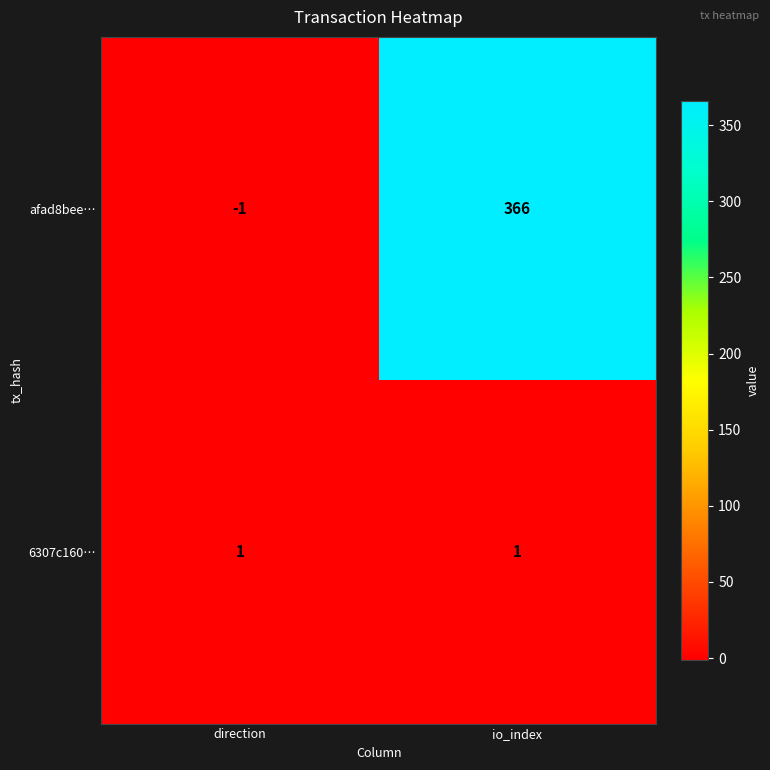

What is the sum of all afad8bee… values?

365